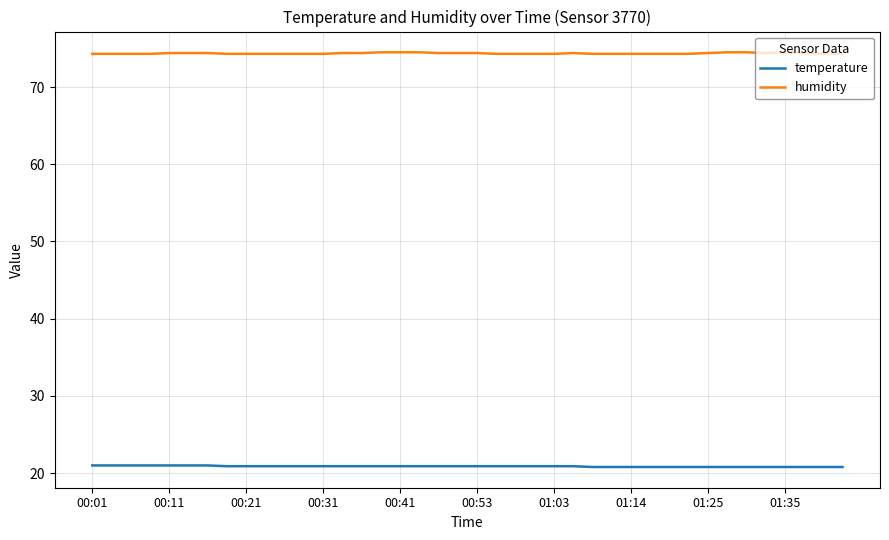

What are all the series names shown in the legend?

temperature, humidity